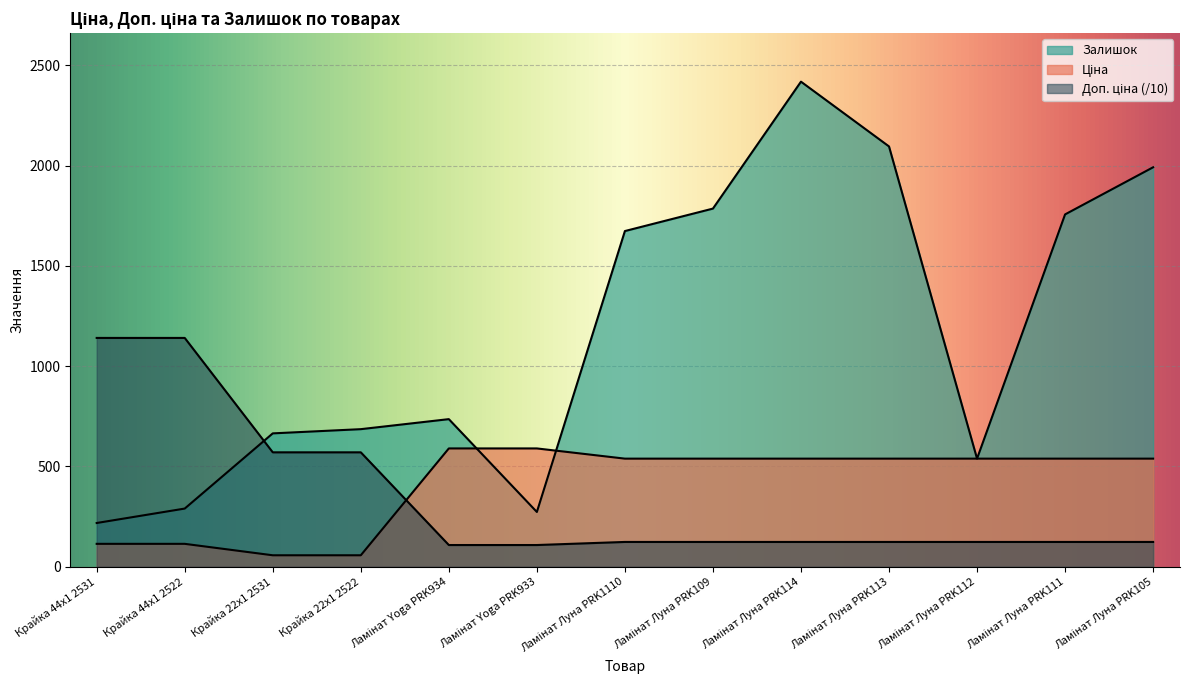

True or false: Залишок has a value of 686.0 at Крайка 22x1 2522.

True